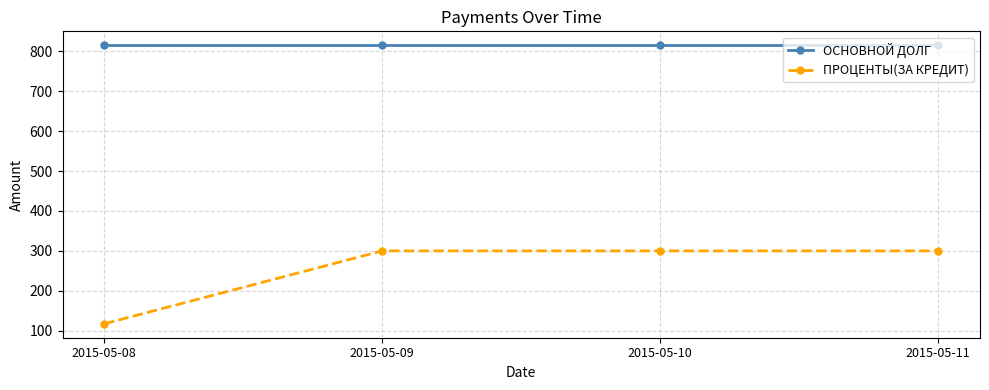

What value does the ПРОЦЕНТЫ(ЗА КРЕДИТ) series have at 2015-05-09?

300.0